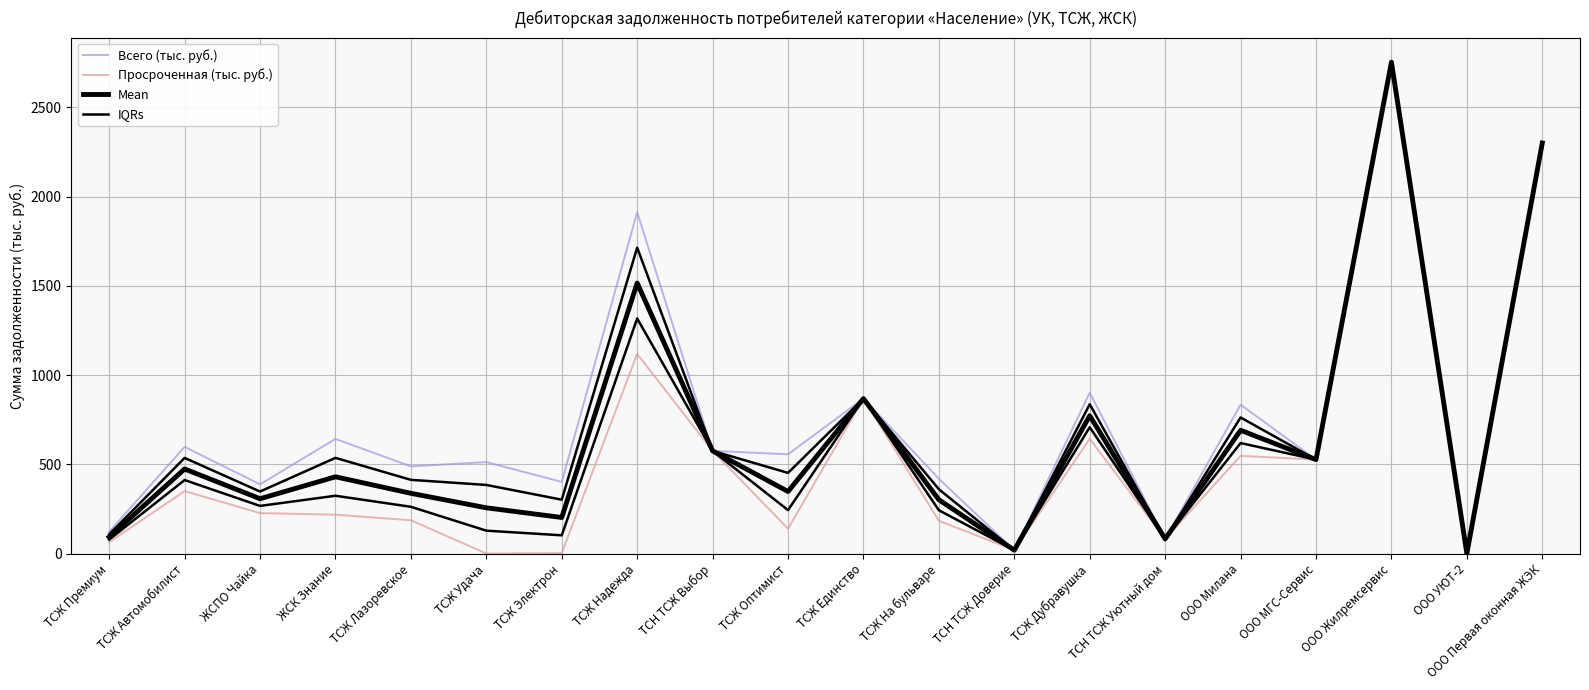

Between ТСЖ Лазоревское and ТСЖ Электрон, which series saw the biggest shift?

Просроченная (тыс. руб.)